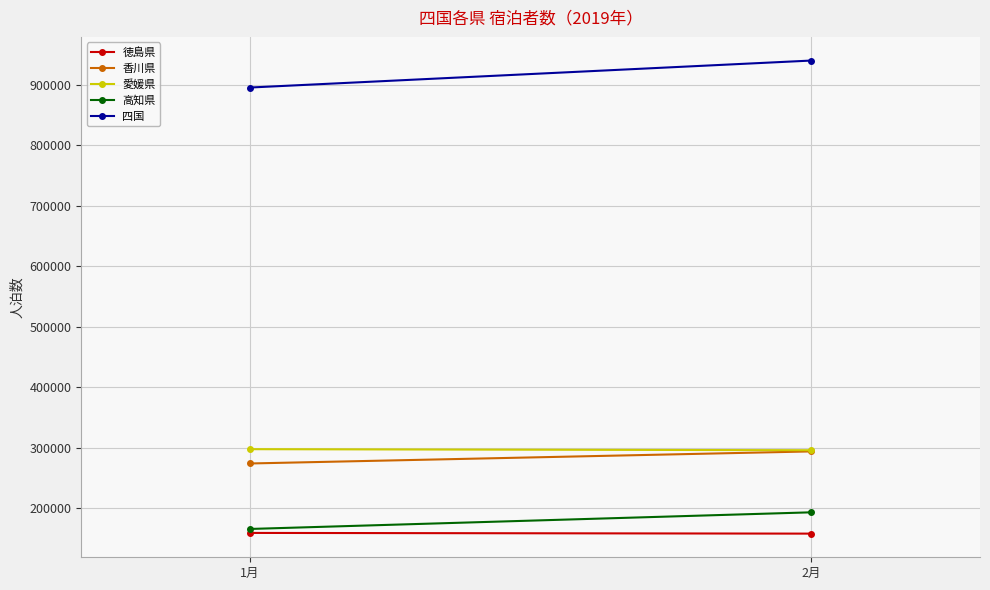

Reading left to right, what are all the values shown in this chart?

徳島県: 1月=158890	2月=157730
香川県: 1月=273730	2月=293710
愛媛県: 1月=297380	2月=295660
高知県: 1月=165440	2月=192980
四国: 1月=895450	2月=940090